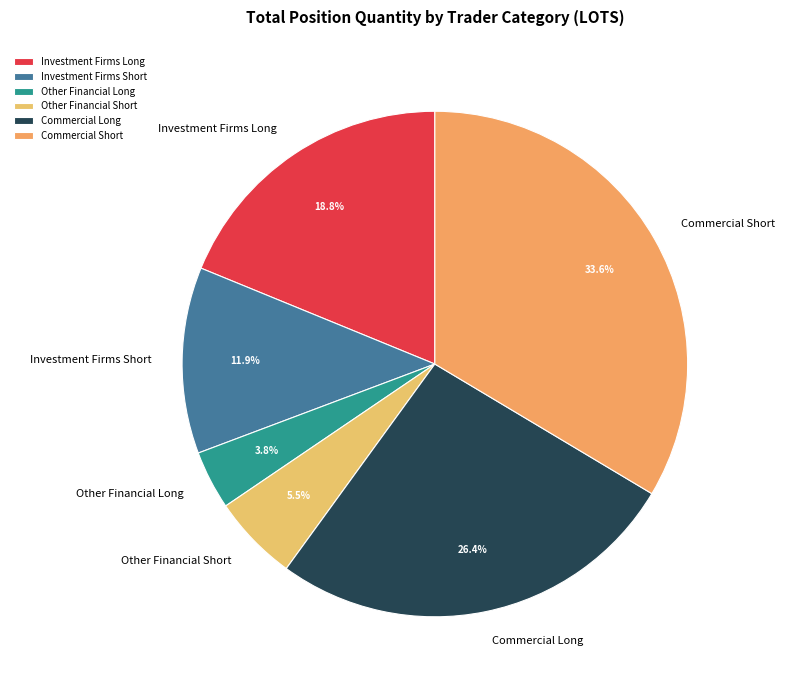

Count the number of slices in the pie.

6